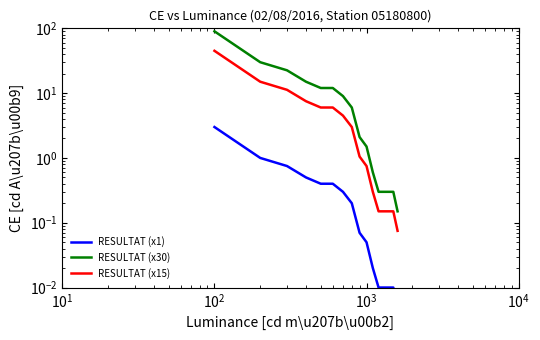

How many values in the RESULTAT (x30) series exceed 6?

7